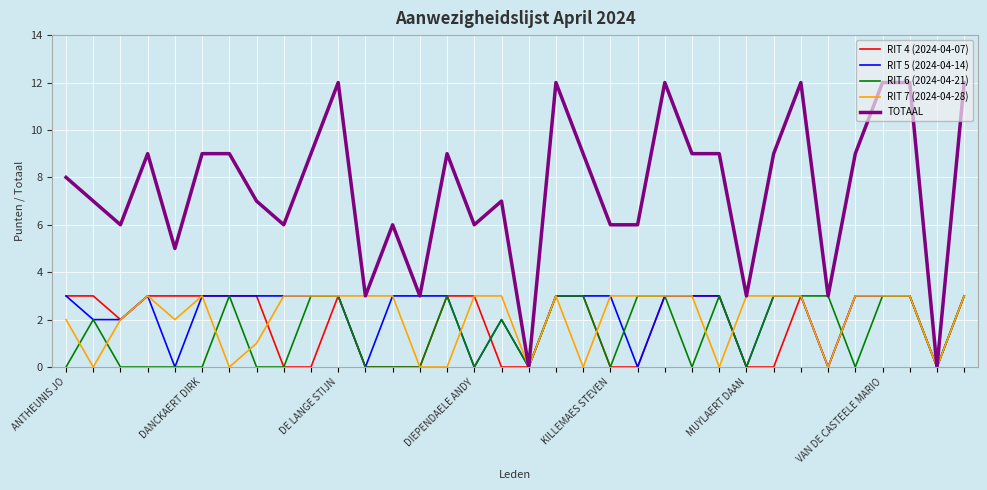

Which series has the largest total across all categories?

TOTAAL